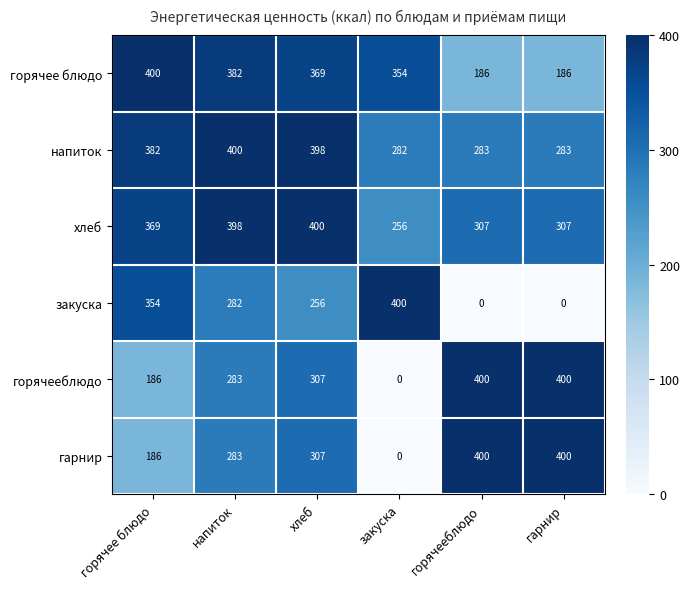

The горячее блюдо series shows 400 at горячее блюдо. True or false?

True